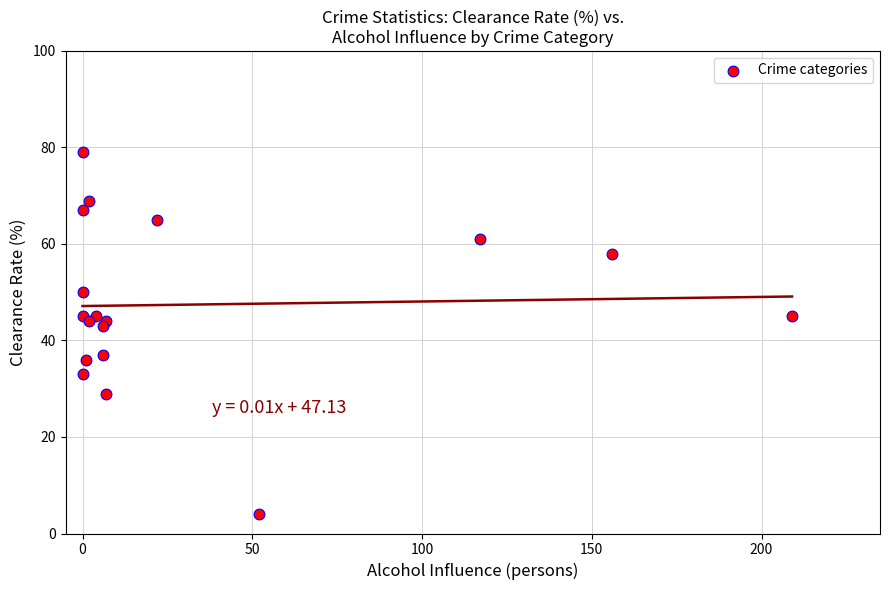

What Y value in the scatter plot is closest to 41?

43